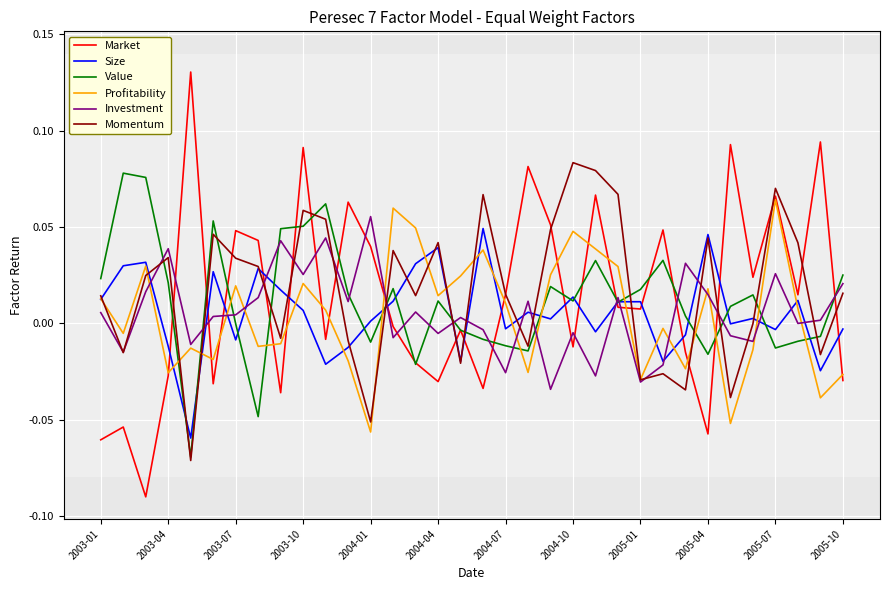

True or false: Value and Profitability cross at least once.

True